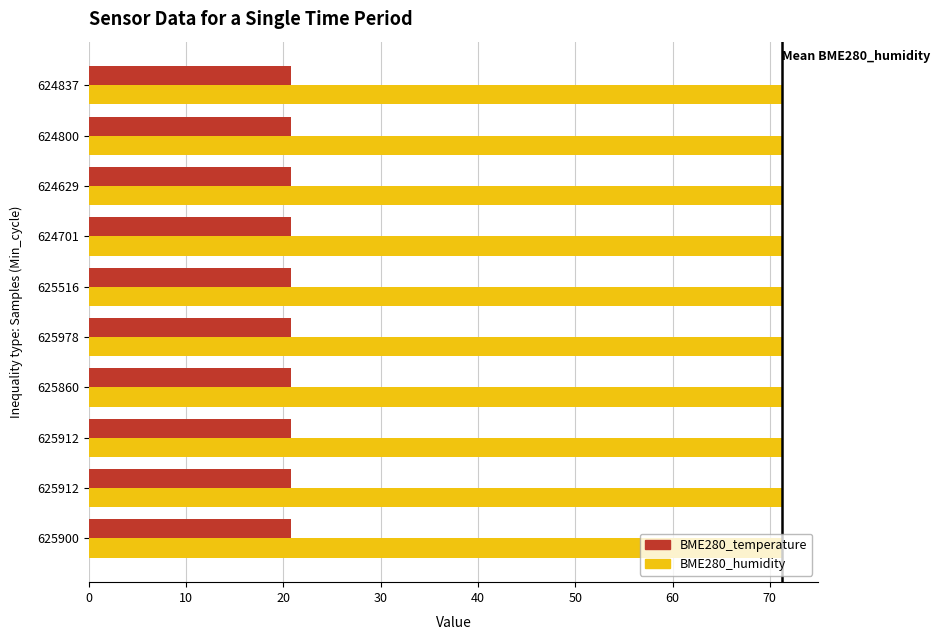

What are all the series names shown in the legend?

BME280_temperature, BME280_humidity